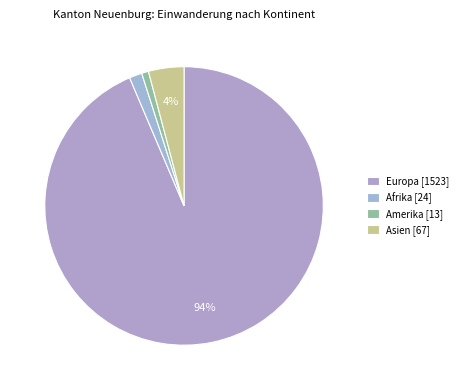

How many slices are in this pie chart?

4